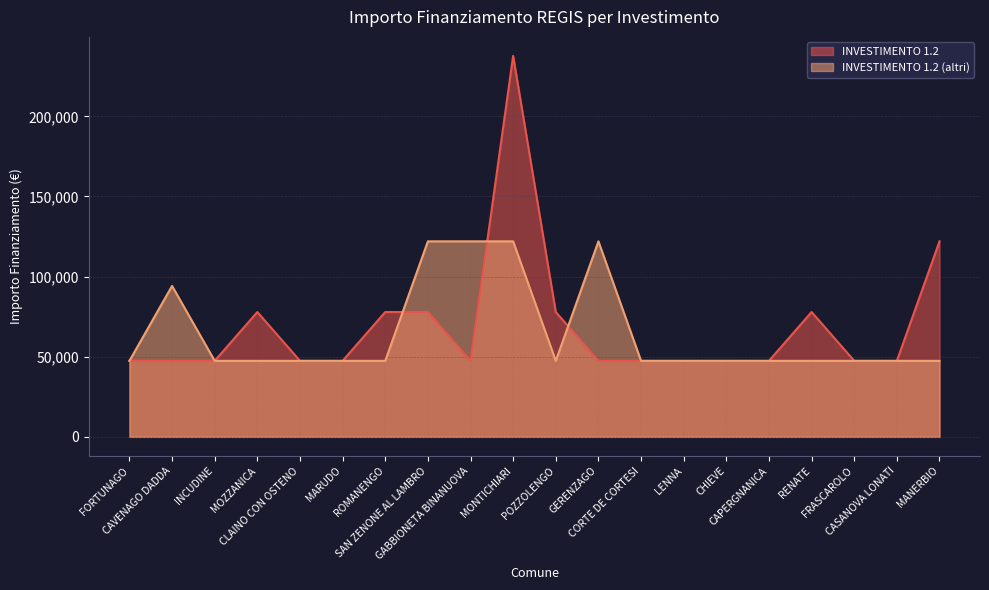

Reading left to right, extract all data points from this chart.

INVESTIMENTO 1.2: 47427	47427	47427	77897	47427	47427	77897	77897	47427	237681	77897	47427	47427	47427	47427	47427	77897	47427	47427	121992
INVESTIMENTO 1.2 (altri): 47427	94172	47427	47427	47427	47427	47427	121992	121992	121992	47427	121992	47427	47427	47427	47427	47427	47427	47427	47427